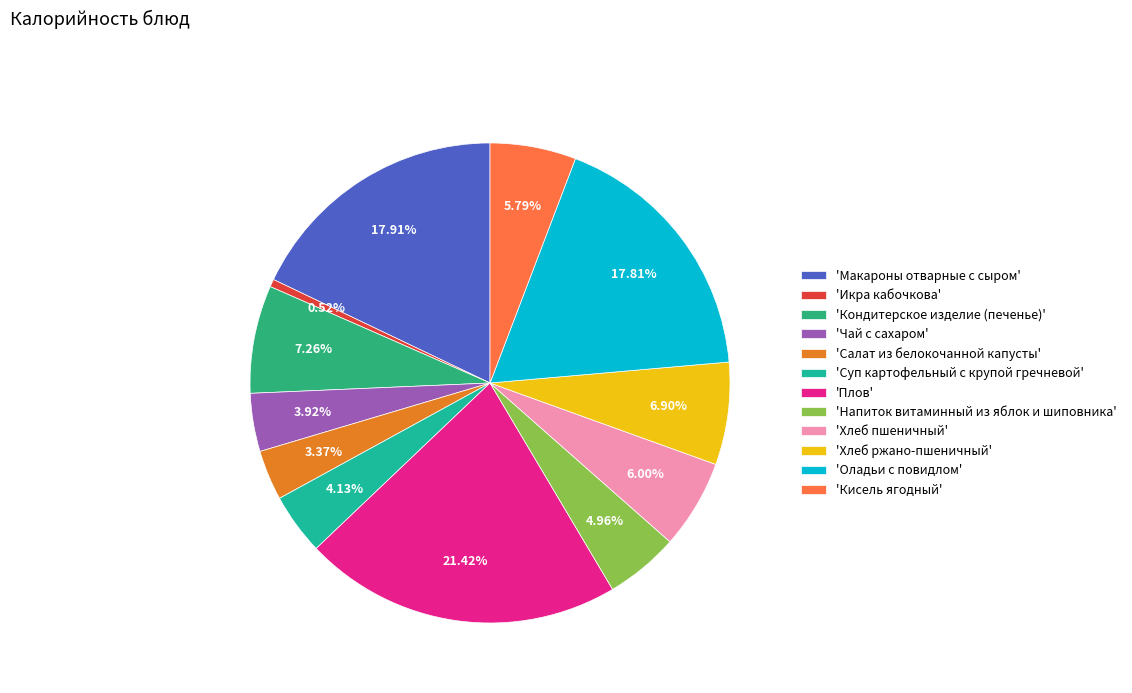

How many slices are in this pie chart?

12